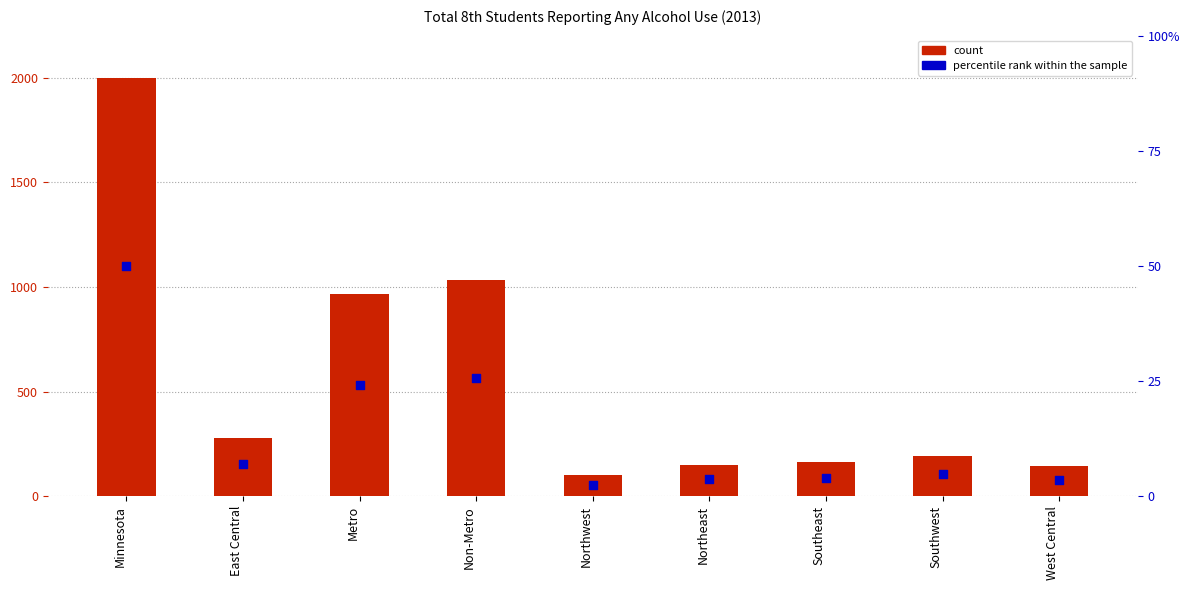

Which series has the largest total across all categories?

count